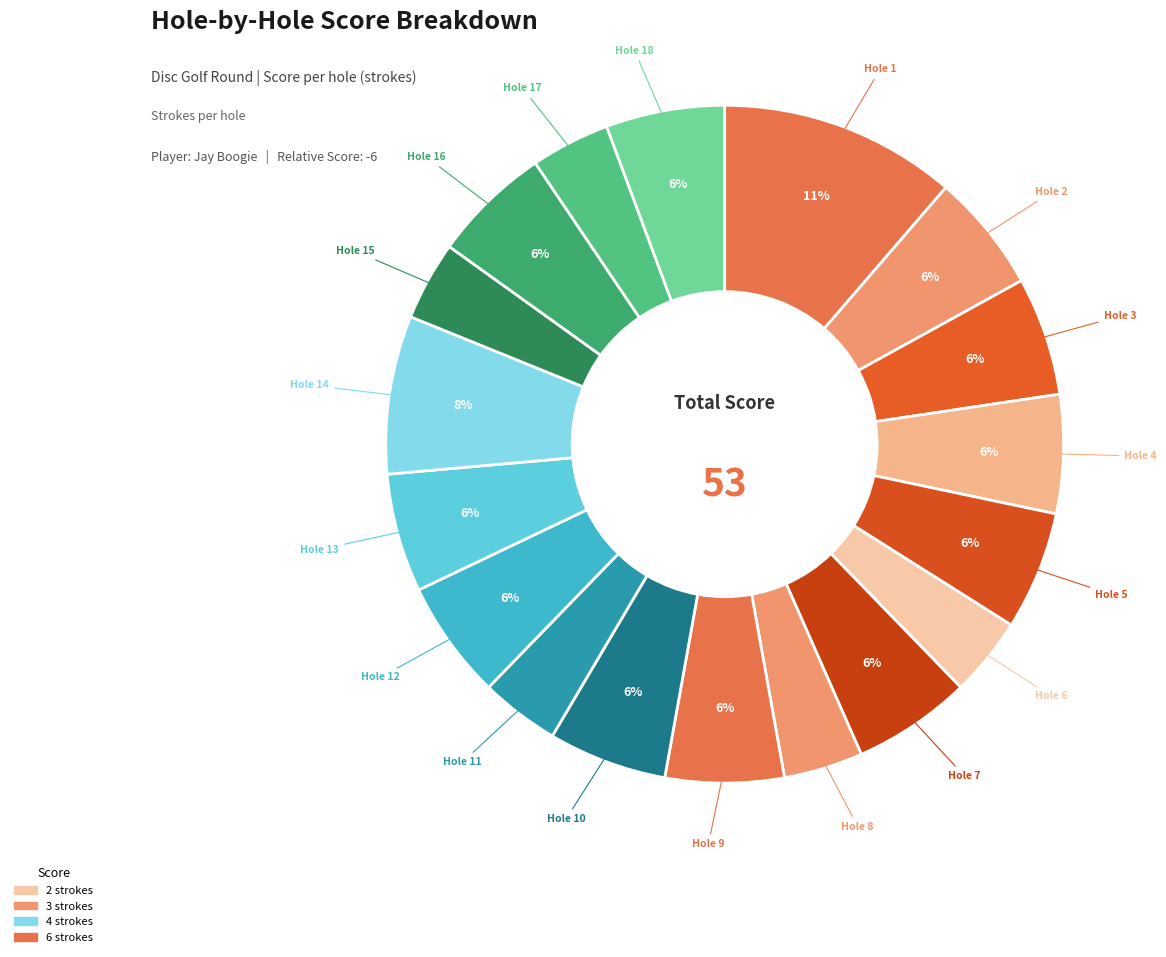

How many slices are in this pie chart?

18